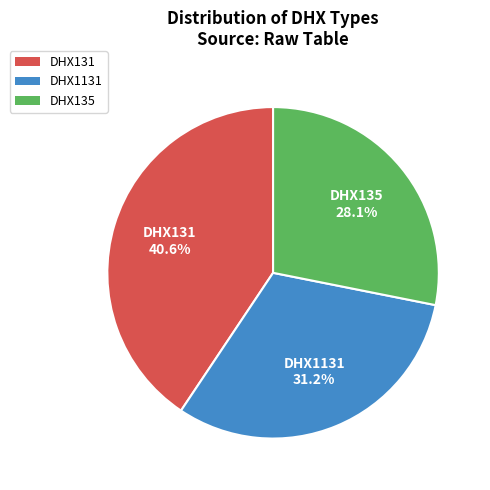

How many slices are in this pie chart?

3